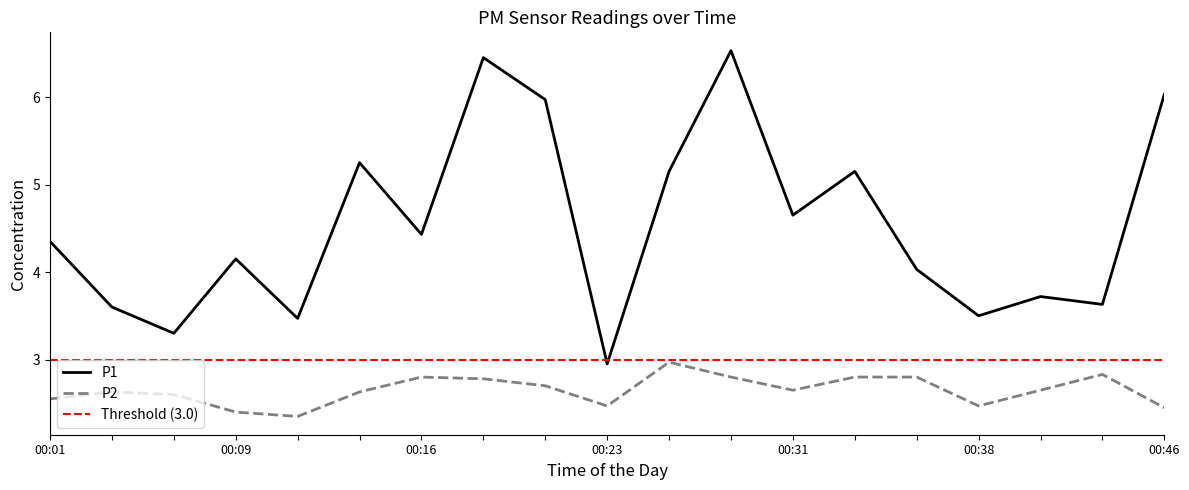

What is the total value across all series at 00:19?

9.2